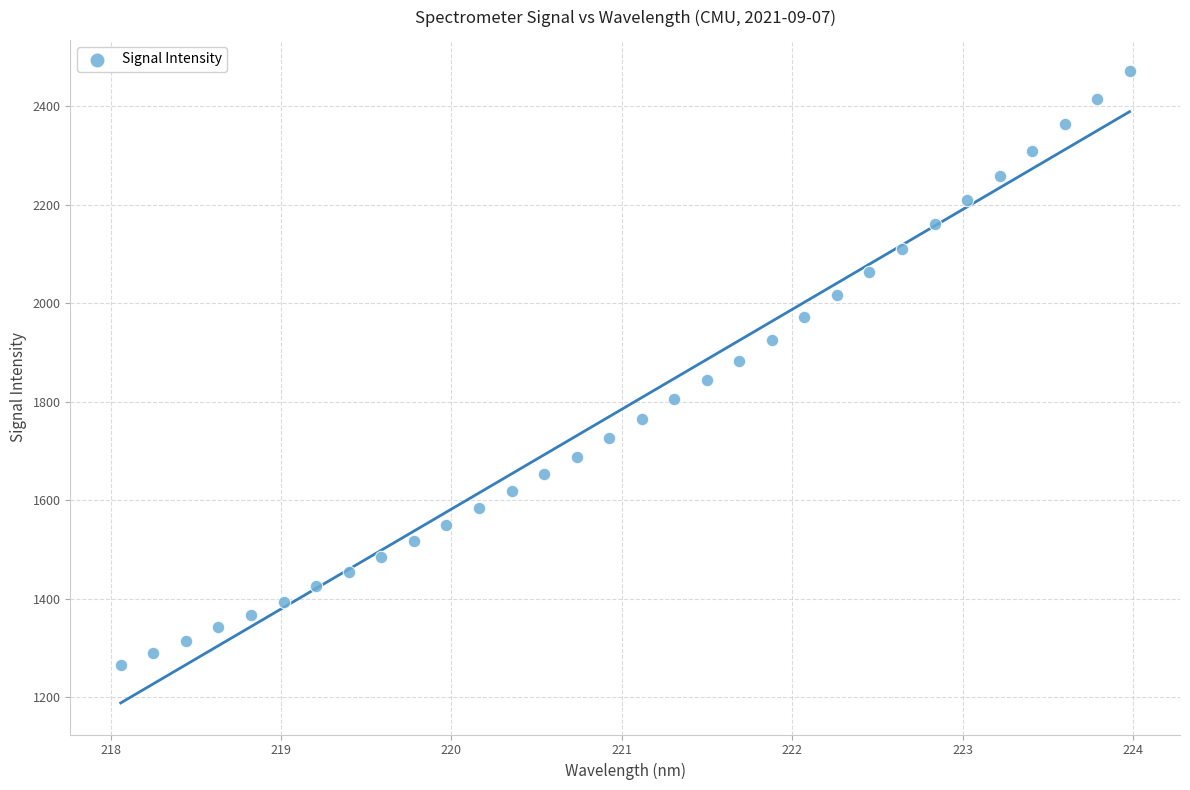

What is the range of Y values (max minus min)?

1205.2